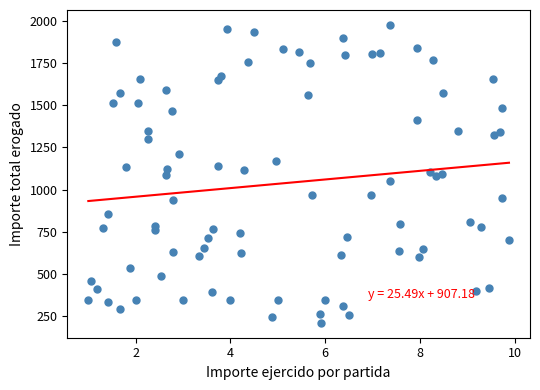

What is the range of X values (max minus min)?

8.9